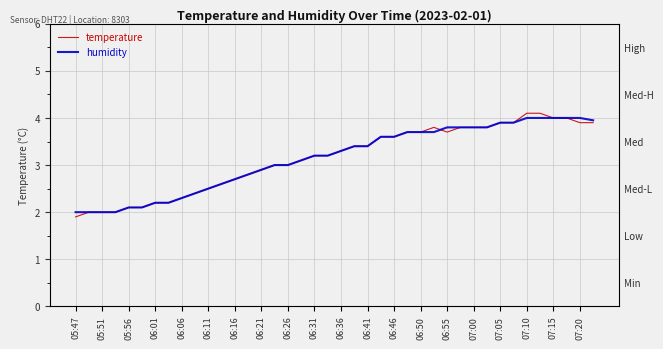

Does the chart display data point markers on the line(s)?

No